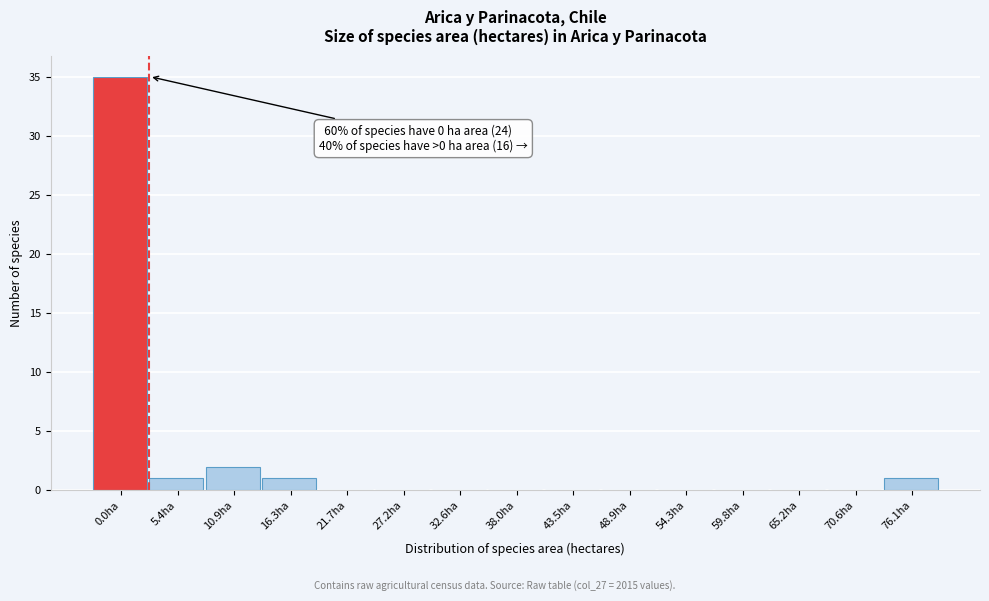

Reading left to right, list all the values displayed in this chart.

0.0ha=35	5.4ha=1	10.9ha=2	16.3ha=1	21.7ha=0	27.2ha=0	32.6ha=0	38.0ha=0	43.5ha=0	48.9ha=0	54.3ha=0	59.8ha=0	65.2ha=0	70.6ha=0	76.1ha=1